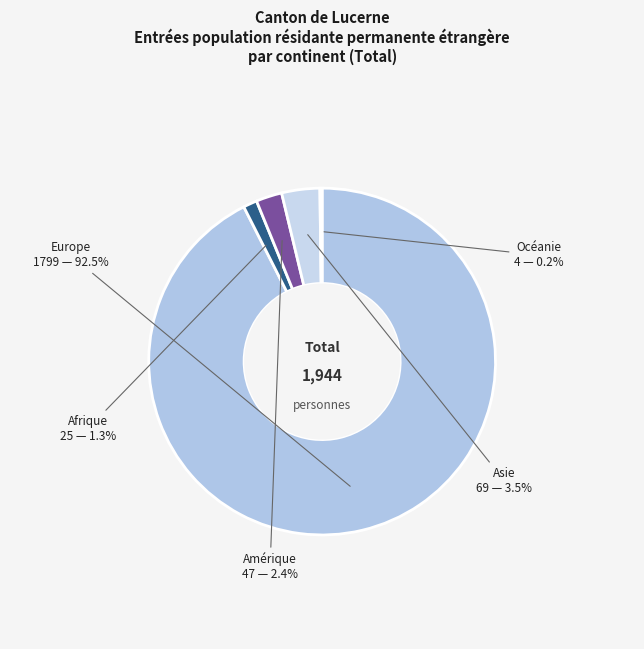

What portion of the pie excludes Asie?

96.5%